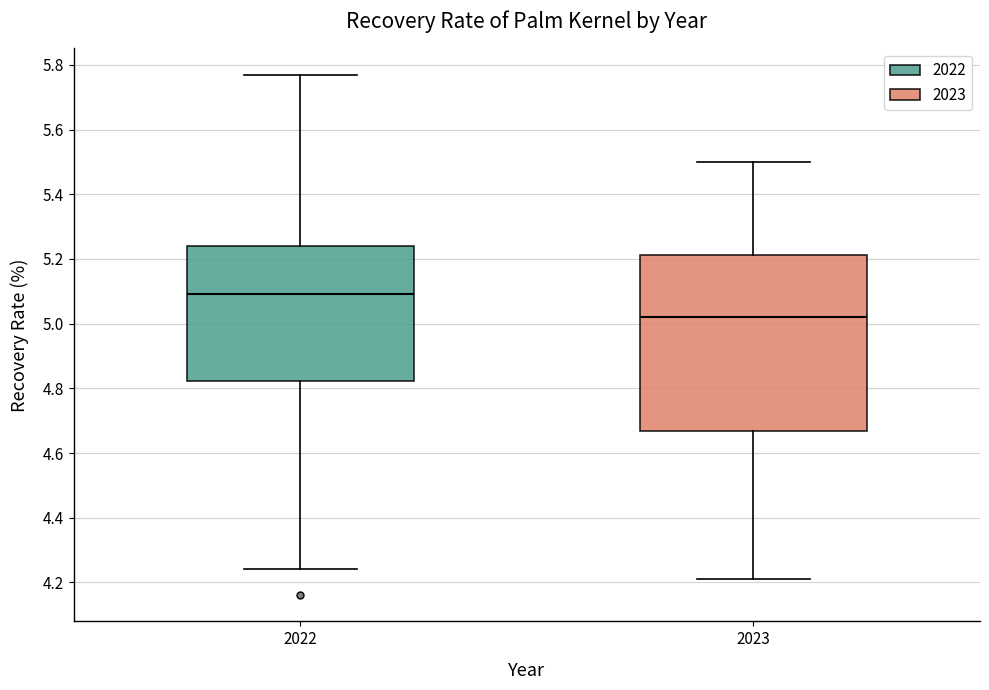

Where does the upper whisker of the box at x = 2023 end on the y-axis? The values are not printed on the chart, so give them approximately, as read against the axis.

5.50